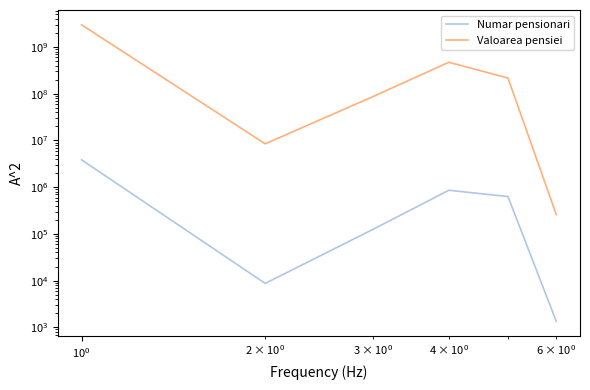

What is the sum of all Numar pensionari values?

5475183